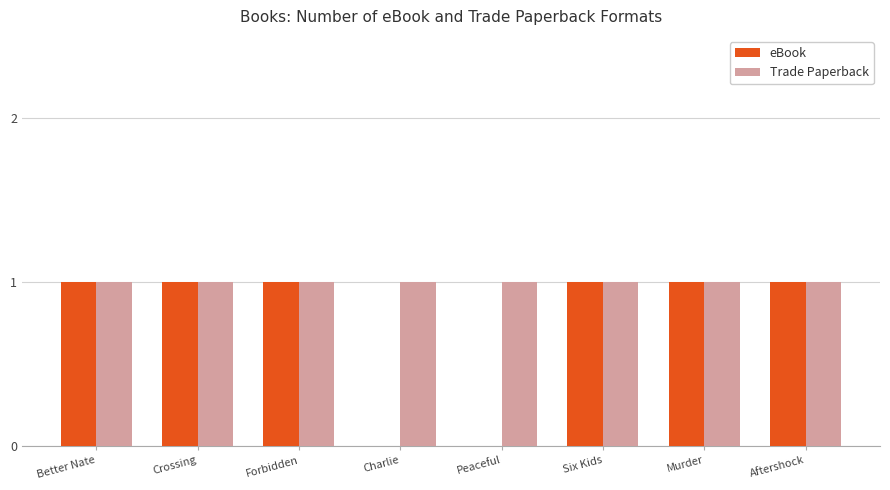

Which series changed the most between Crossing and Peaceful?

eBook